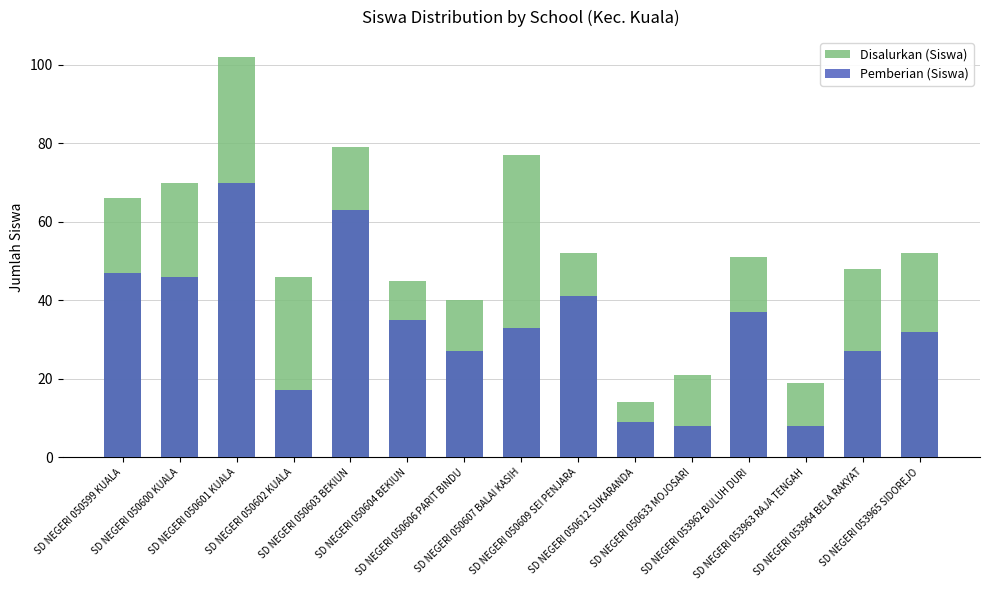

The value of Pemberian (Siswa) at SD NEGERI 050609 SEI PENJARA is 41. True or false?

True